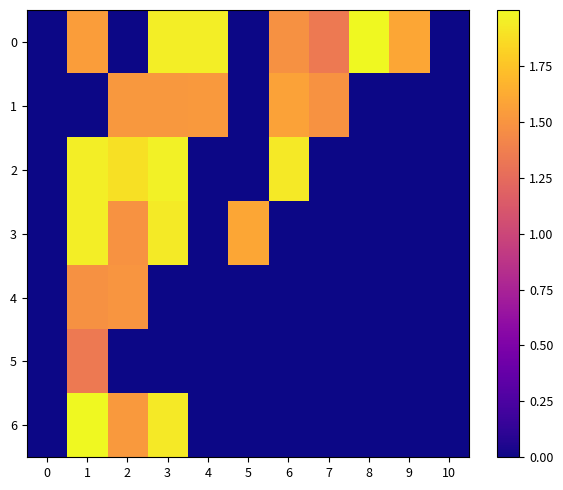

Which series changed the most between 2 and 7?

2